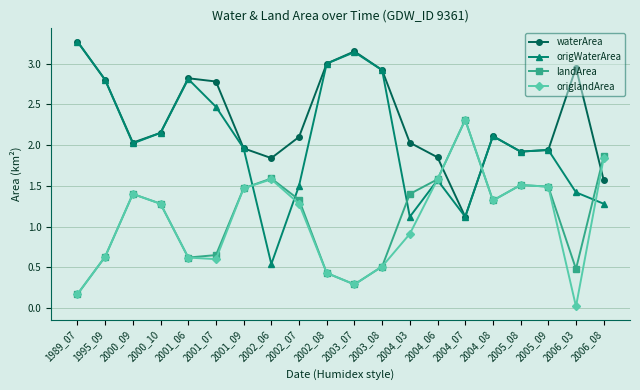

How many interior local valleys does the waterArea series have?

4